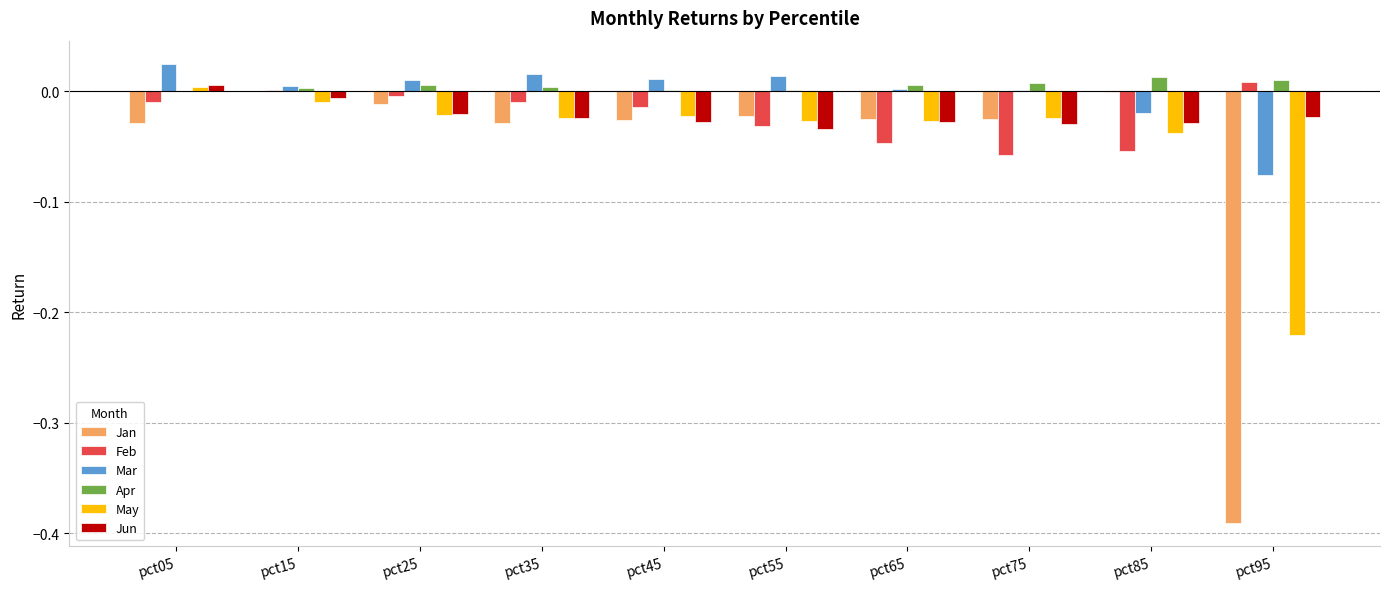

Is the value of Jan at pct45 greater than the value of Feb at pct95?

No